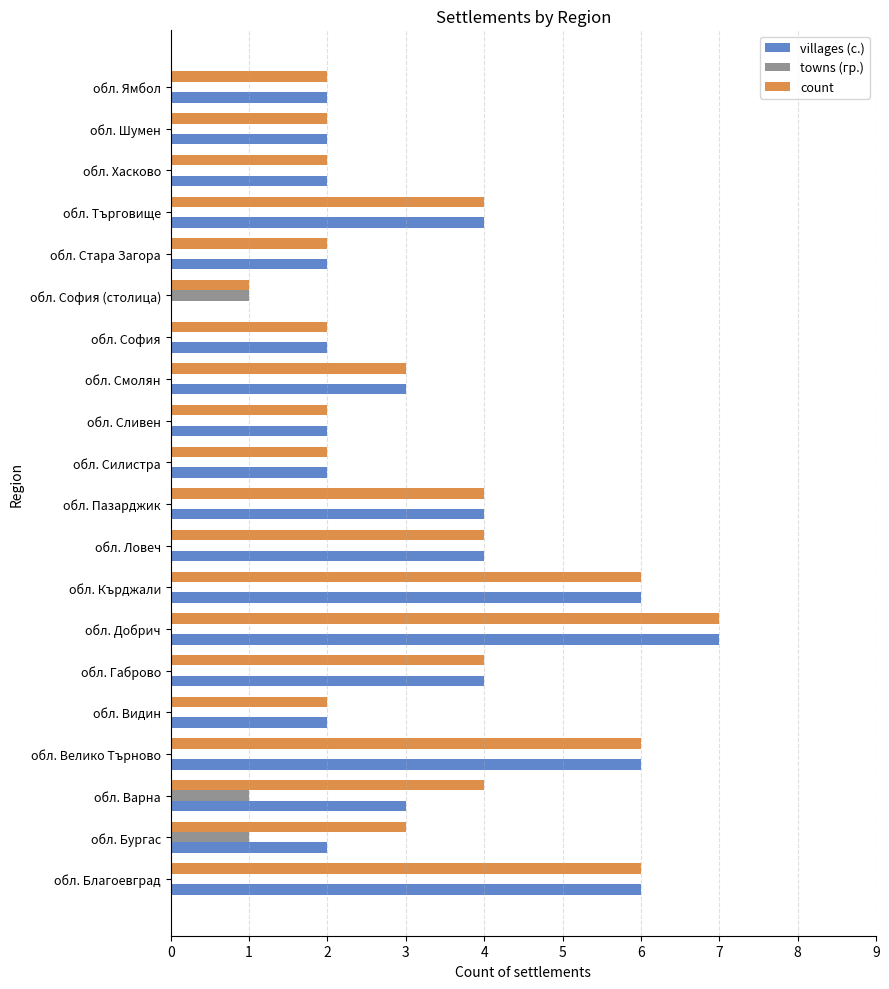

Which series has the largest range (max minus min)?

villages (с.)